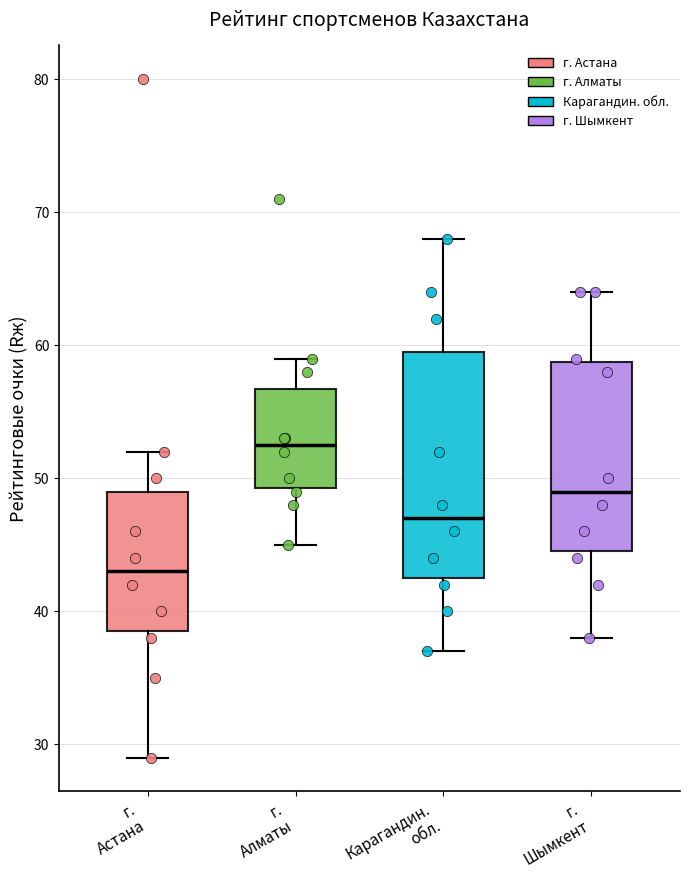

Which box is the tallest, from its lower edge to its upper edge?

Карагандин. обл.